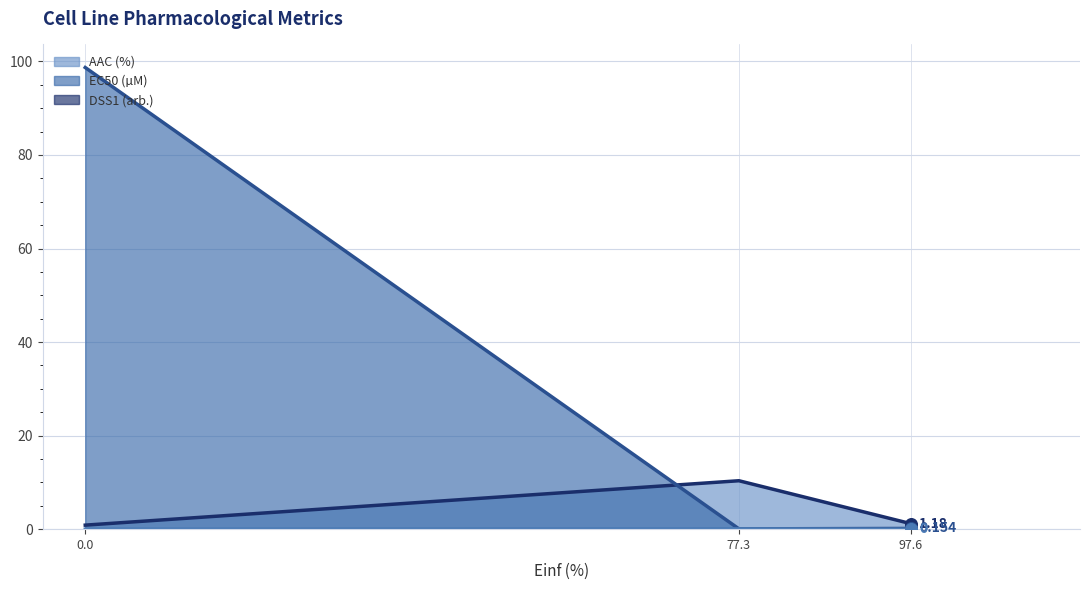

Which series changed the most between 77.3 and 97.6?

AAC (%)